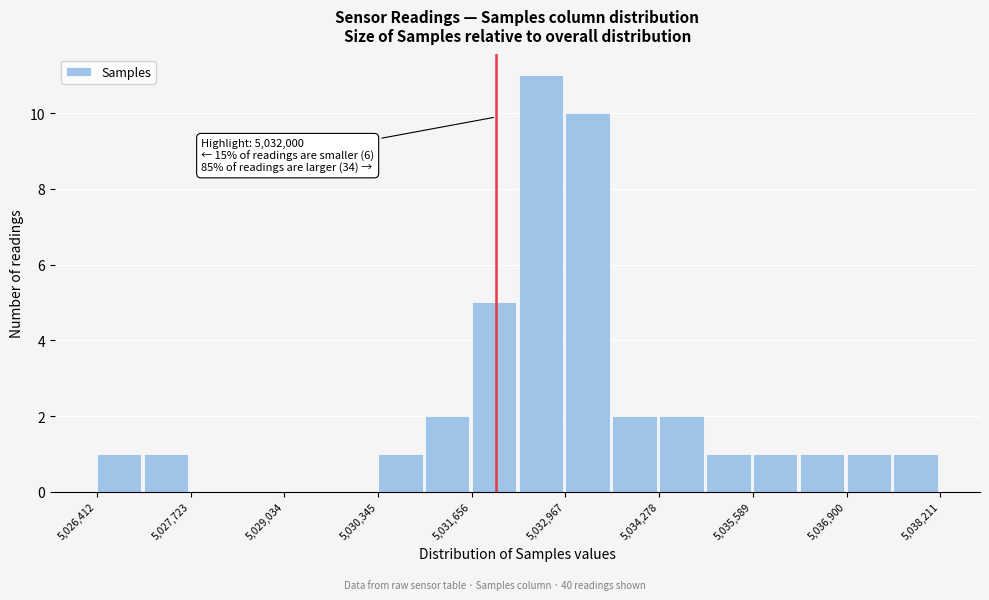

Read against the x-axis, roughly where is the centre of the tallest bar?

5032600